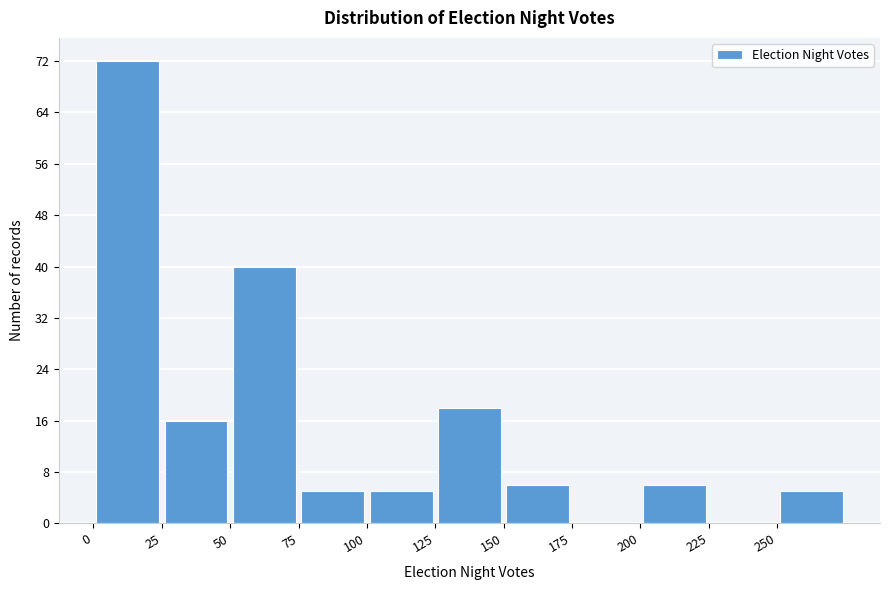

Reading left to right, transcribe this chart: for each bar, give the range it covers on the x-axis and its height. The values are not printed on the chart, so give them approximately, as read against the axis.

0 to 25: 72
25 to 50: 16
50 to 75: 40
75 to 100: 5
100 to 125: 5
125 to 150: 18
150 to 175: 6
175 to 200: 0
200 to 225: 6
225 to 250: 0
250 to 275: 5